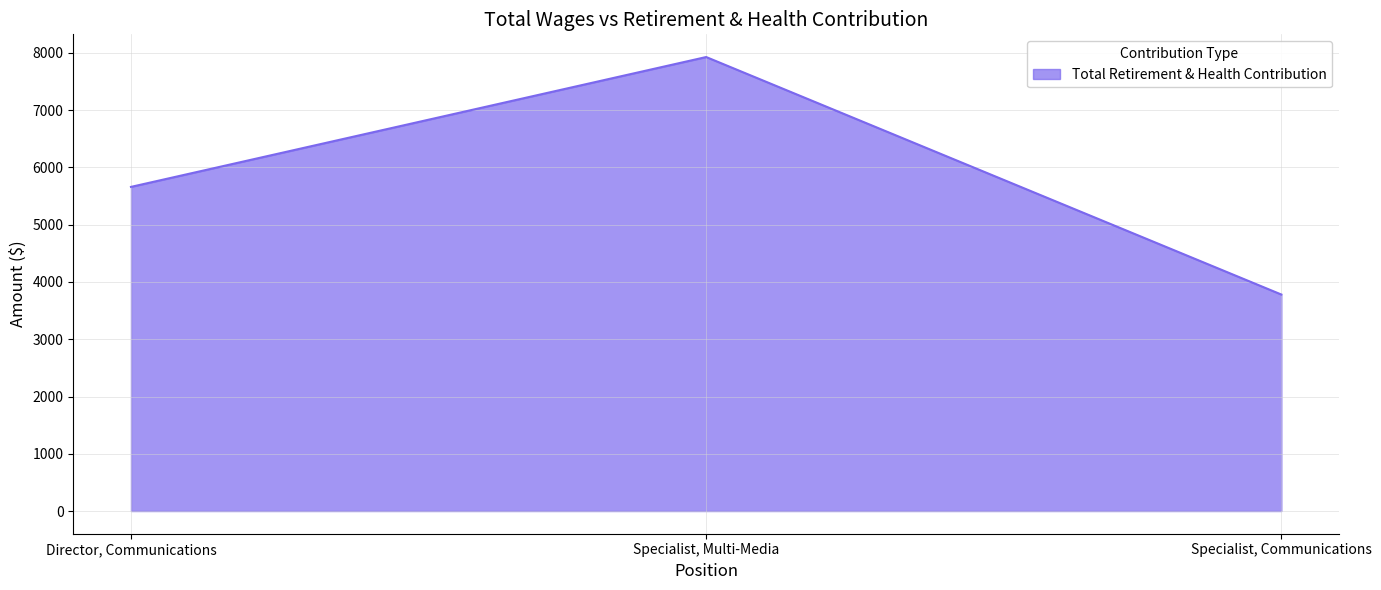

Between Specialist, Communications and Specialist, Multi-Media, which is larger?

Specialist, Multi-Media